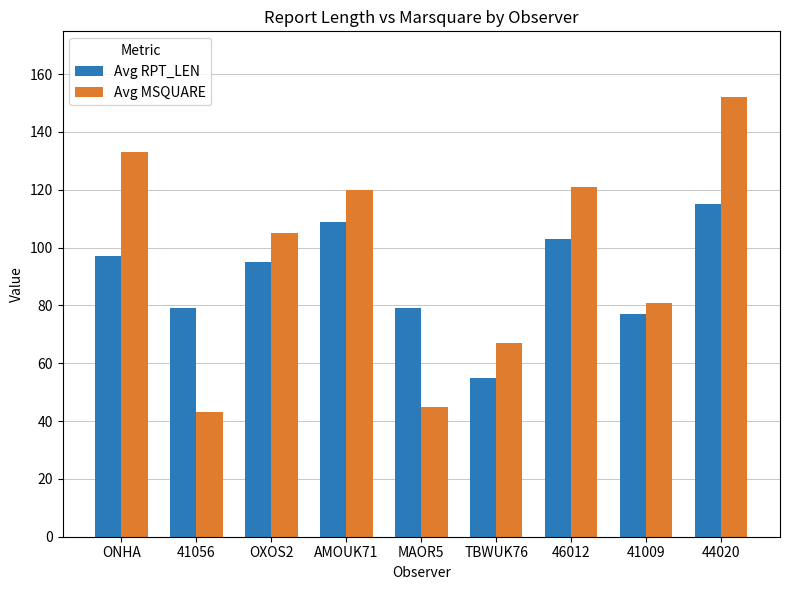

Rank the series by their average value, from highest to lowest.

Avg MSQUARE, Avg RPT_LEN